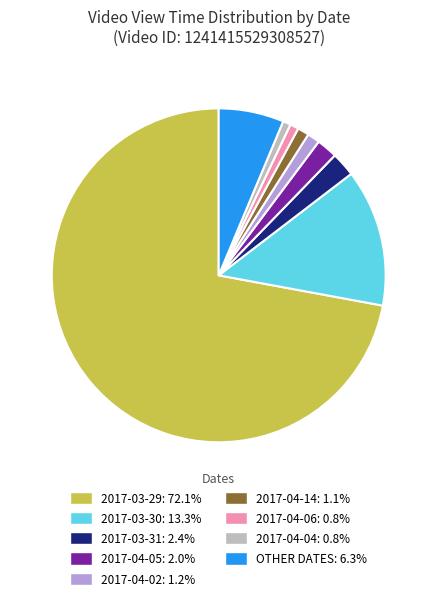

Count the number of slices in the pie.

9